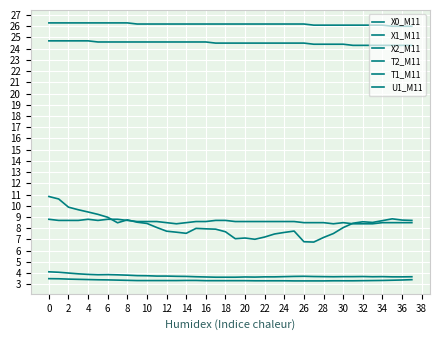

Reading left to right, transcribe all the data shown in this chart.

X0_M11: 10.8	10.6	9.9	9.7	9.4	9.2	9.0	8.5	8.8	8.5	8.4	8.1	7.7	7.7	7.5	8.0	8.0	7.9	7.7	7.1	7.1	7.0	7.2	7.5	7.6	7.8	6.8	6.8	7.2	7.5	8.1	8.4	8.6	8.5	8.7	8.8	8.7	8.7
X1_M11: 3.5	3.5	3.5	3.5	3.4	3.4	3.4	3.4	3.4	3.3	3.3	3.3	3.3	3.3	3.4	3.4	3.3	3.3	3.3	3.3	3.3	3.3	3.3	3.3	3.3	3.3	3.3	3.3	3.3	3.3	3.3	3.3	3.3	3.3	3.4	3.4	3.4	3.4
X2_M11: 4.1	4.1	4.0	3.9	3.9	3.9	3.9	3.9	3.8	3.8	3.8	3.7	3.7	3.7	3.7	3.7	3.7	3.6	3.6	3.6	3.7	3.6	3.7	3.7	3.7	3.7	3.7	3.7	3.7	3.7	3.7	3.7	3.7	3.7	3.7	3.7	3.7	3.7
T2_M11: 24.7	24.7	24.7	24.7	24.7	24.6	24.6	24.6	24.6	24.6	24.6	24.6	24.6	24.6	24.6	24.6	24.6	24.5	24.5	24.5	24.5	24.5	24.5	24.5	24.5	24.5	24.5	24.4	24.4	24.4	24.4	24.3	24.3	24.3	24.3	24.3	24.3	24.3
T1_M11: 26.3	26.3	26.3	26.3	26.3	26.3	26.3	26.3	26.3	26.2	26.2	26.2	26.2	26.2	26.2	26.2	26.2	26.2	26.2	26.2	26.2	26.2	26.2	26.2	26.2	26.2	26.2	26.1	26.1	26.1	26.1	26.1	26.1	26.1	26.1	26.0	26.0	26.0
U1_M11: 8.8	8.7	8.7	8.7	8.8	8.7	8.8	8.8	8.7	8.6	8.6	8.6	8.5	8.4	8.5	8.6	8.6	8.7	8.7	8.6	8.6	8.6	8.6	8.6	8.6	8.6	8.5	8.5	8.5	8.4	8.5	8.4	8.4	8.4	8.5	8.5	8.5	8.5